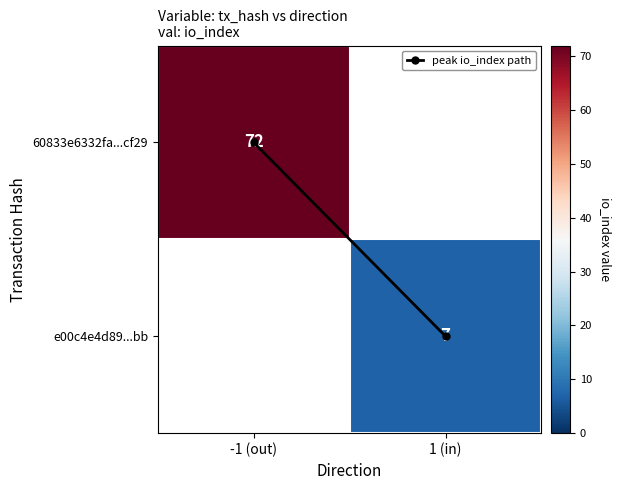

Which category has the highest value in the e00c4e4d89...bb series?

-1 (out)